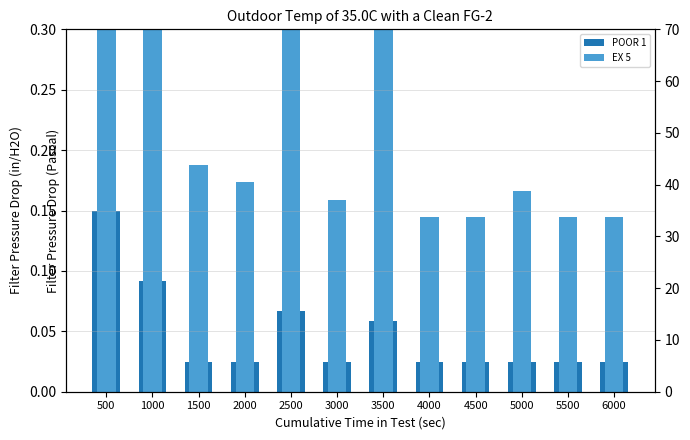

How many bars are there in each group?

2